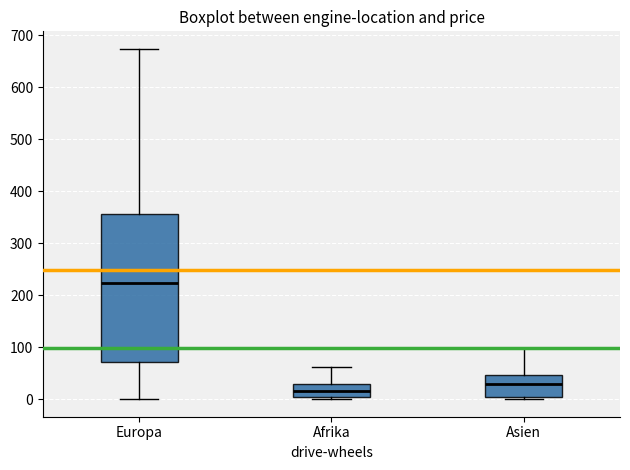

Reading left to right, read every box against the y-axis: the position of its median line, the range the box covers, and the ends of its whiskers. The values are not printed on the chart, so give them approximately, as read against the axis.

Europa: median 220, box 70 to 360, whiskers 0 to 670
Afrika: median 20, box 10 to 30, whiskers 0 to 60
Asien: median 30, box 10 to 50, whiskers 0 to 100